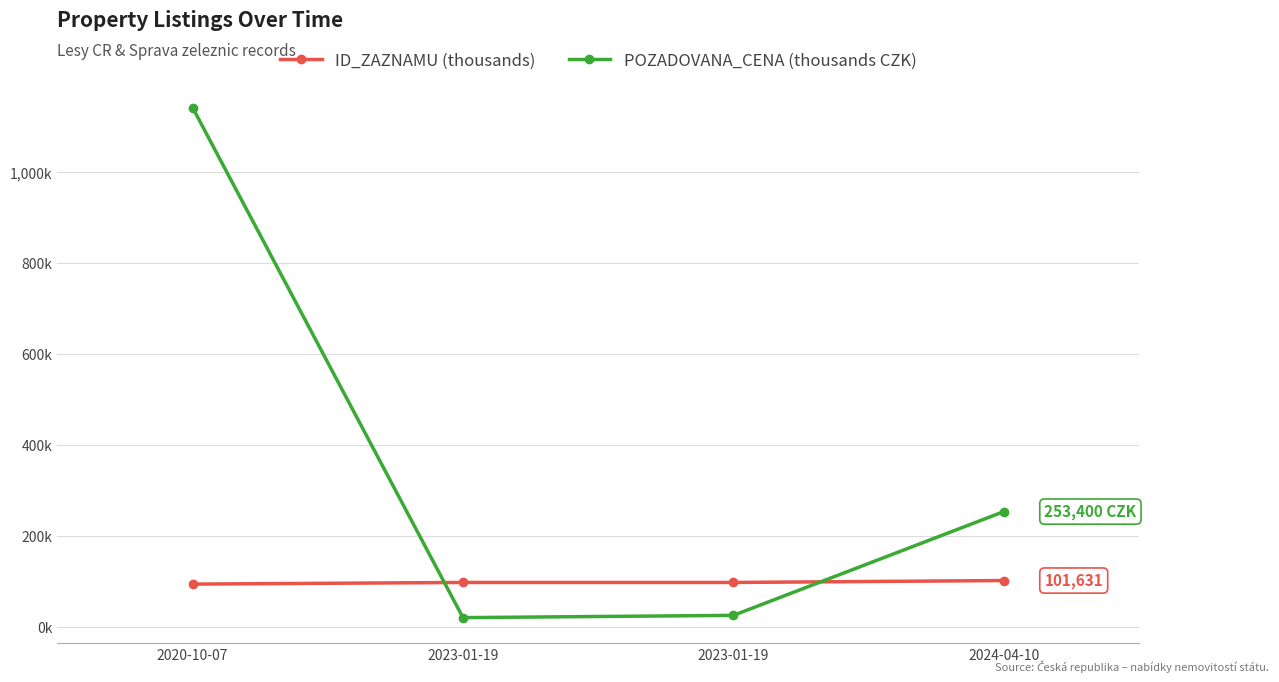

Reading right to left, extract all data points from this chart.

ID_ZAZNAMU (thousands): 2024-04-10=101.6	2023-01-19=97.4	2023-01-19=97.4	2020-10-07=93.8
POZADOVANA_CENA (thousands CZK): 2024-04-10=253.4	2023-01-19=25.0	2023-01-19=20.0	2020-10-07=1142.8